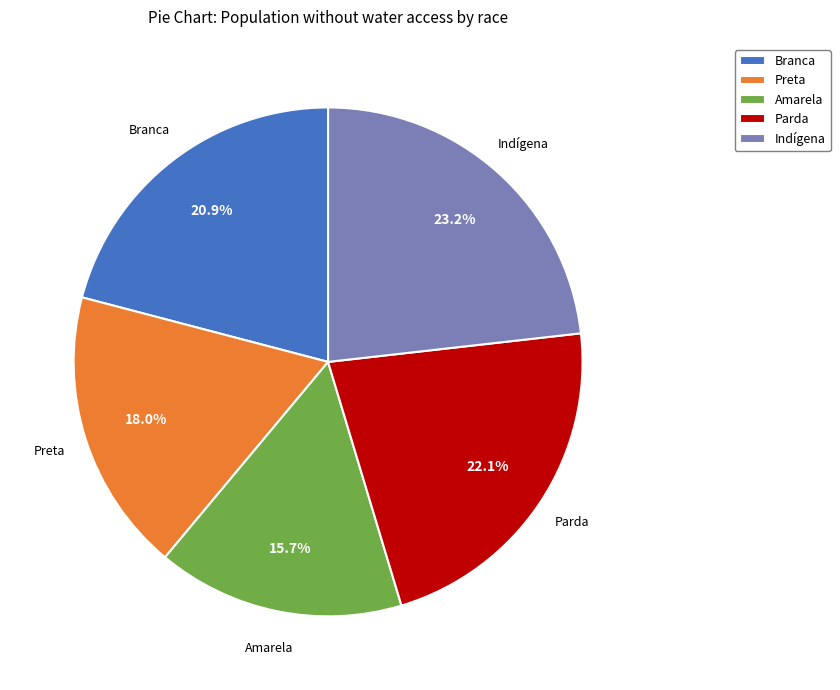

Which slice is the smallest?

Amarela